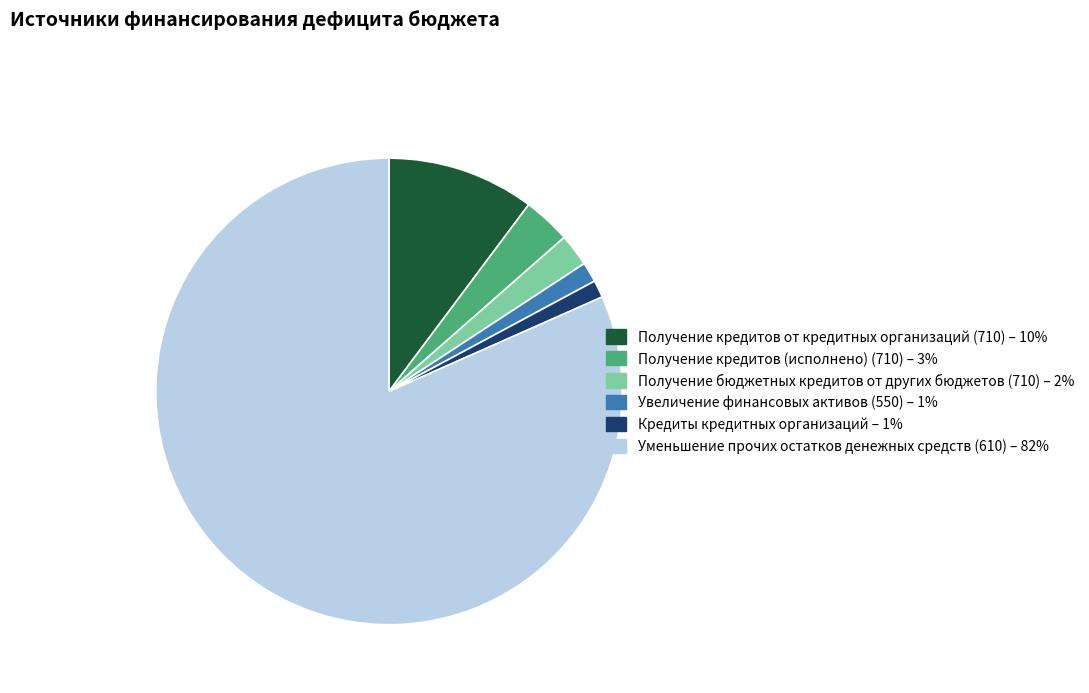

The Увеличение финансовых активов (550) slice represents 1% of the pie. True or false?

True